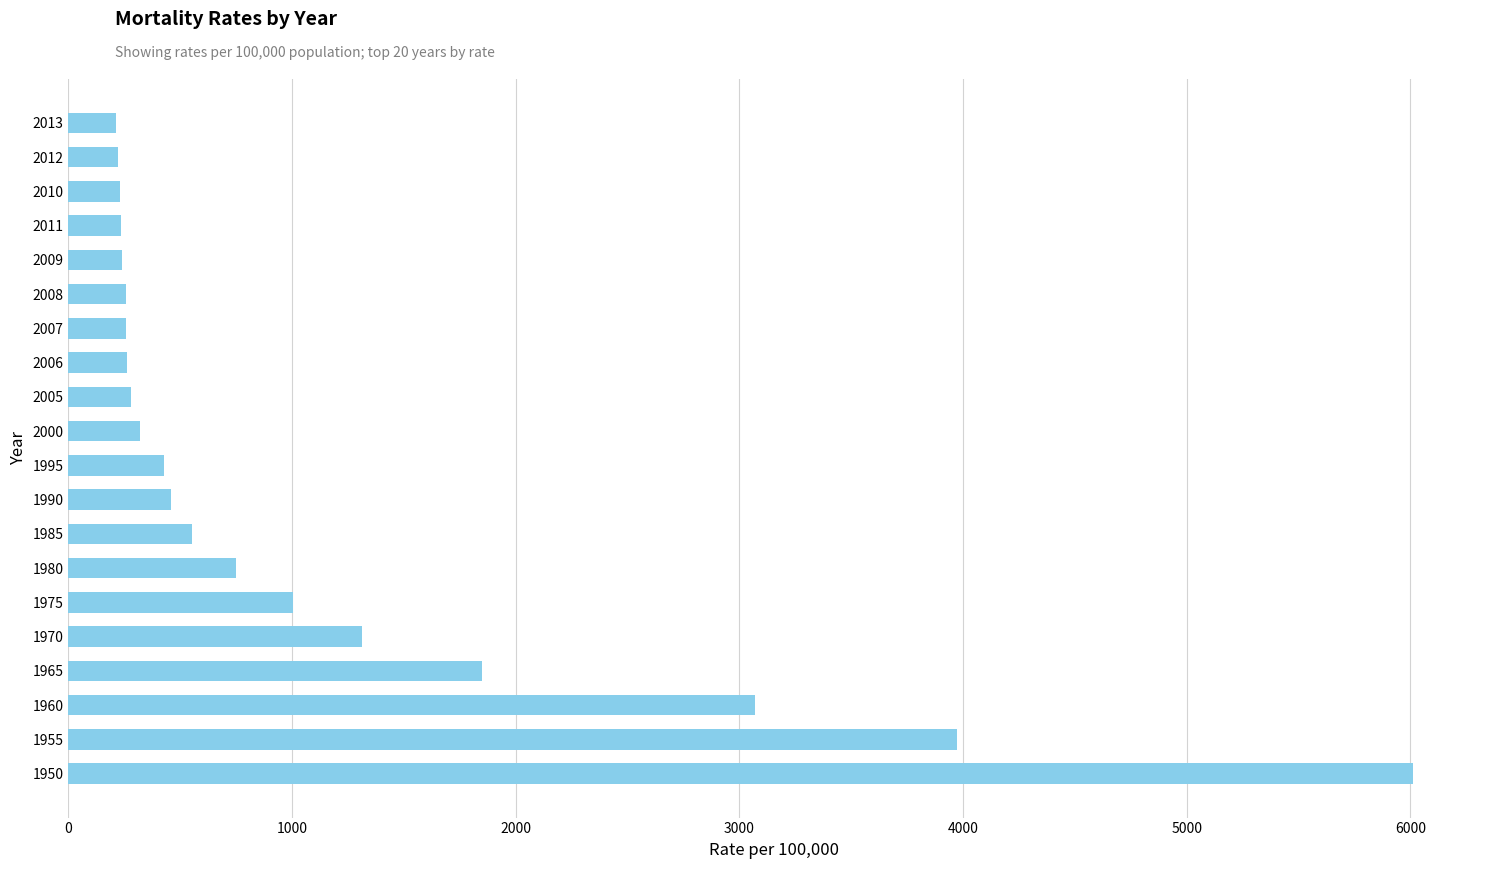

What is the smallest value displayed?

212.2